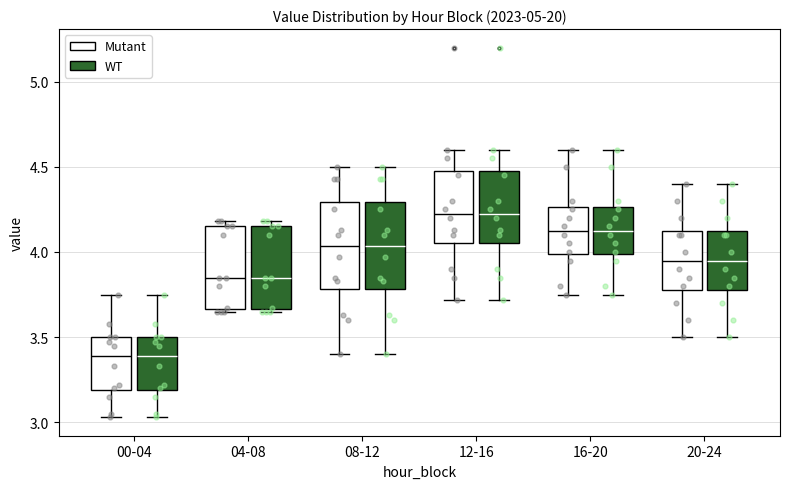

Reading left to right, read every box against the y-axis: the position of its median line, the range the box covers, and the ends of its whiskers. The values are not printed on the chart, so give them approximately, as read against the axis.

00-04 (Mutant): median 3.40, box 3.20 to 3.50, whiskers 3.05 to 3.75
00-04 (WT): median 3.40, box 3.20 to 3.50, whiskers 3.05 to 3.75
04-08 (Mutant): median 3.85, box 3.65 to 4.15, whiskers 3.65 (just below the box's lower edge) to 4.20
04-08 (WT): median 3.85, box 3.65 to 4.15, whiskers 3.65 (just below the box's lower edge) to 4.20
08-12 (Mutant): median 4.05, box 3.80 to 4.30, whiskers 3.40 to 4.50
08-12 (WT): median 4.05, box 3.80 to 4.30, whiskers 3.40 to 4.50
12-16 (Mutant): median 4.25, box 4.05 to 4.50, whiskers 3.70 to 4.60
12-16 (WT): median 4.25, box 4.05 to 4.50, whiskers 3.70 to 4.60
16-20 (Mutant): median 4.15, box 4.00 to 4.25, whiskers 3.75 to 4.60
16-20 (WT): median 4.15, box 4.00 to 4.25, whiskers 3.75 to 4.60
20-24 (Mutant): median 3.95, box 3.80 to 4.15, whiskers 3.50 to 4.40
20-24 (WT): median 3.95, box 3.80 to 4.15, whiskers 3.50 to 4.40